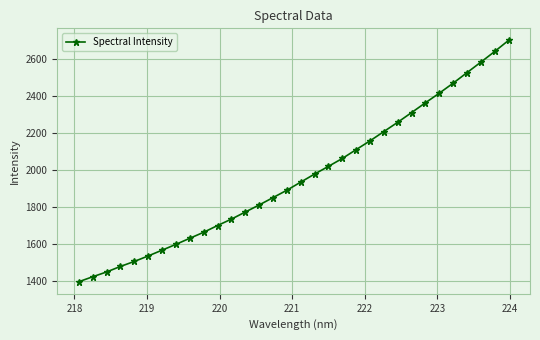

What is the minimum value shown in the chart?

1396.1